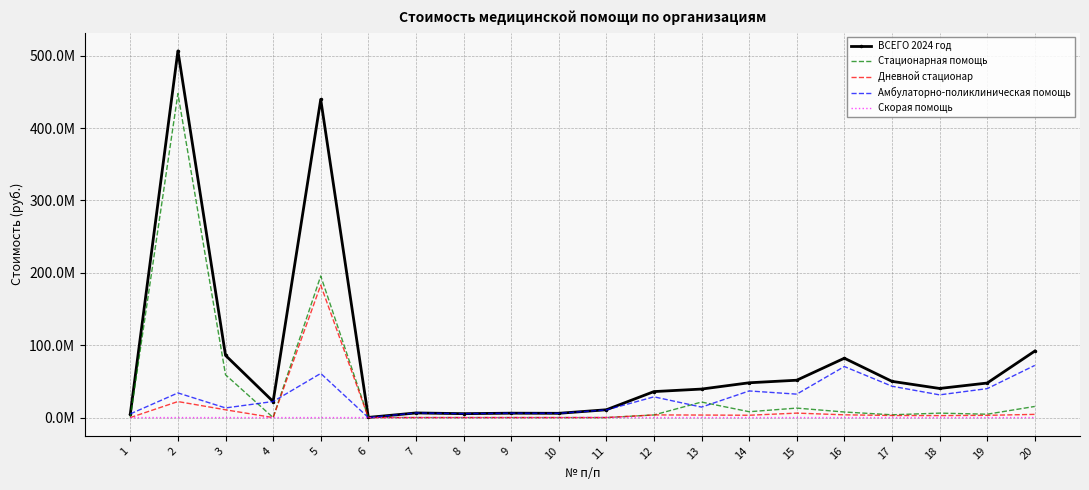

Between 4 and 14, which series saw the biggest shift?

ВСЕГО 2024 год